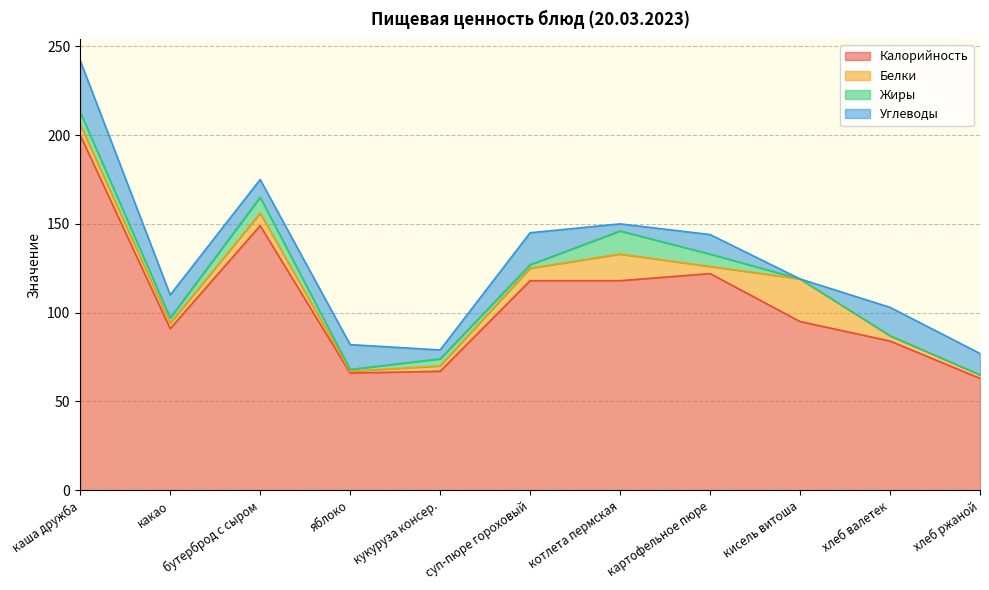

True or false: Жиры and Углеводы cross at least once.

True